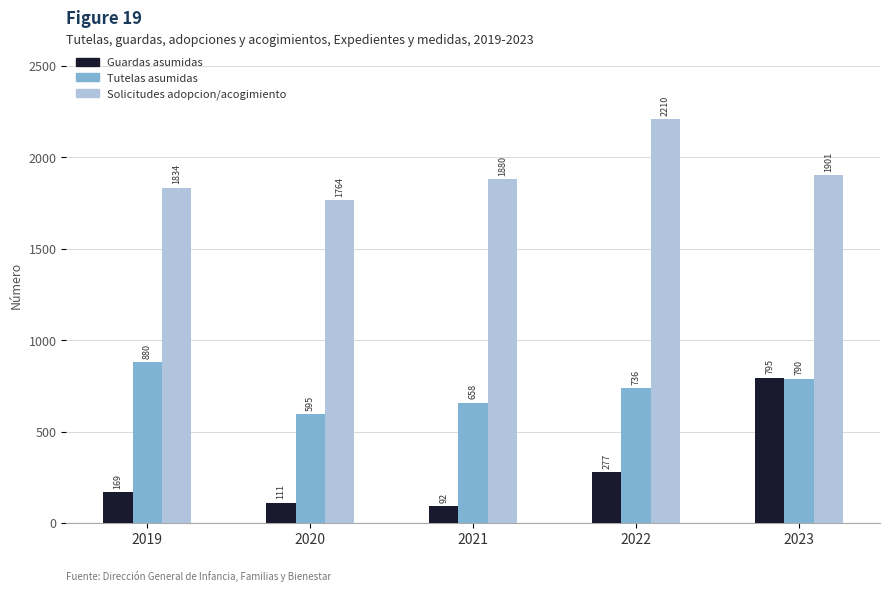

Does the chart contain any negative values?

No